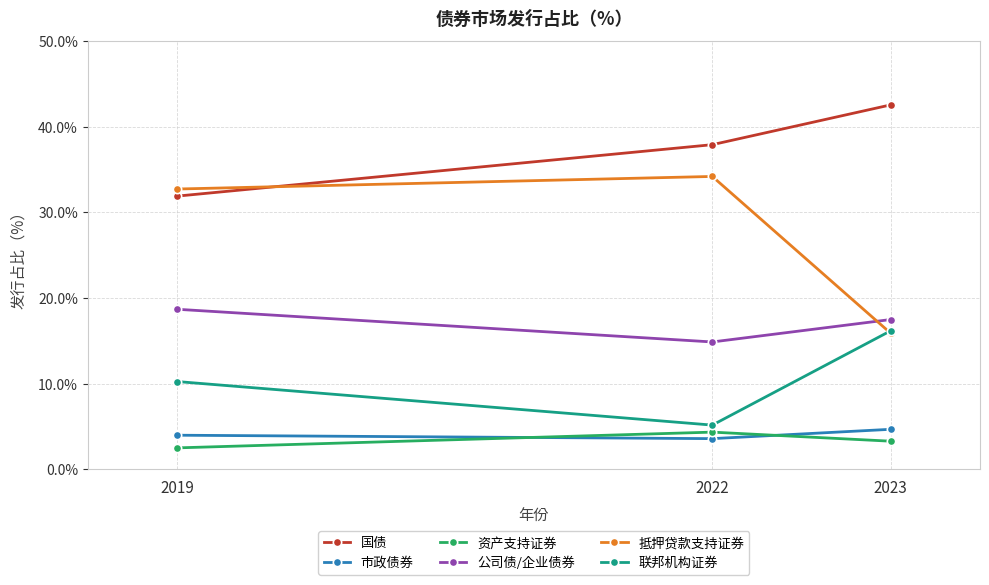

How many data points in 资产支持证券 are less than 3?

1